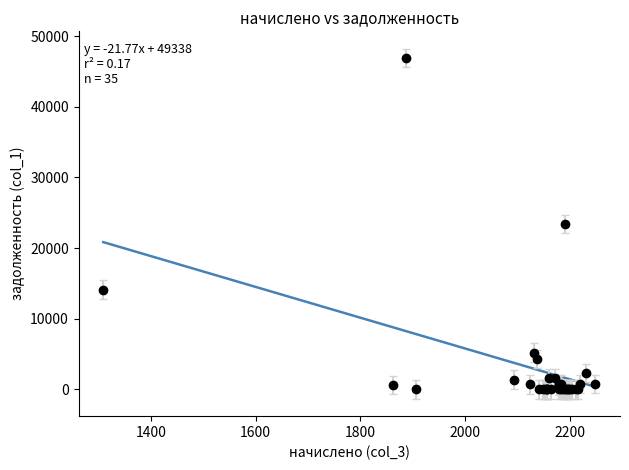

What is the maximum value shown in the chart?

20837.5